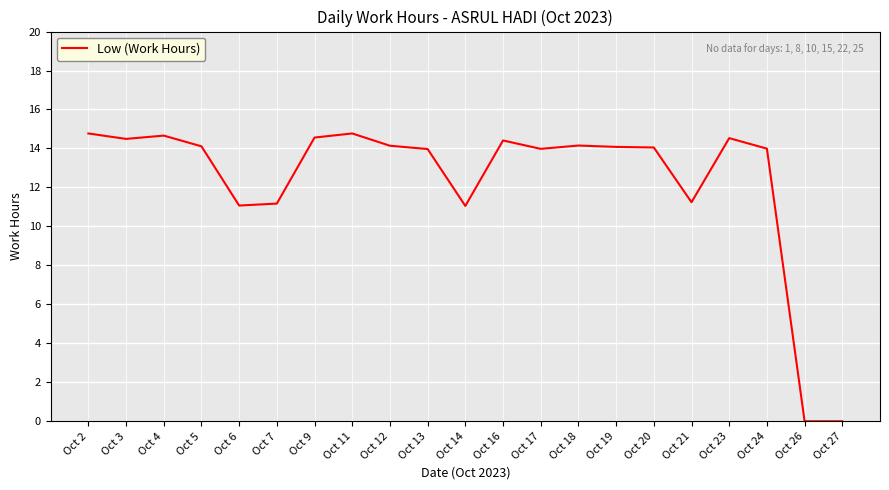

Is it true that the value at Oct 11 is 14.8?

True